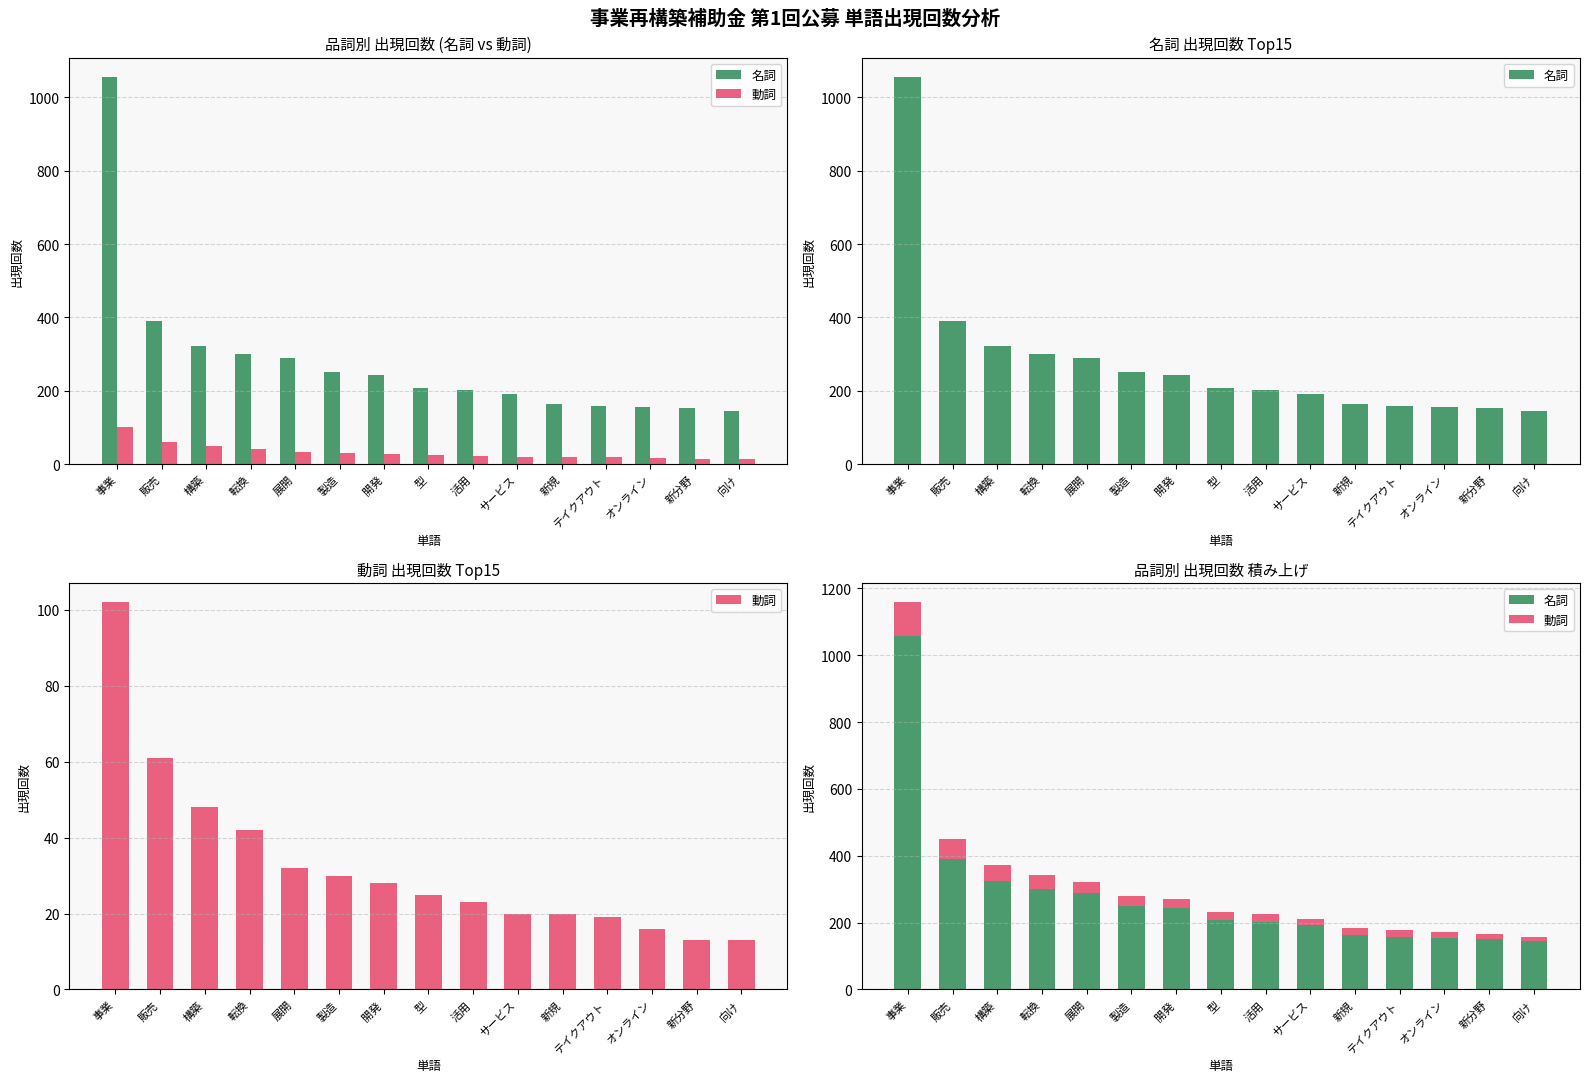

What is the difference between the highest and lowest values at 事業?

954